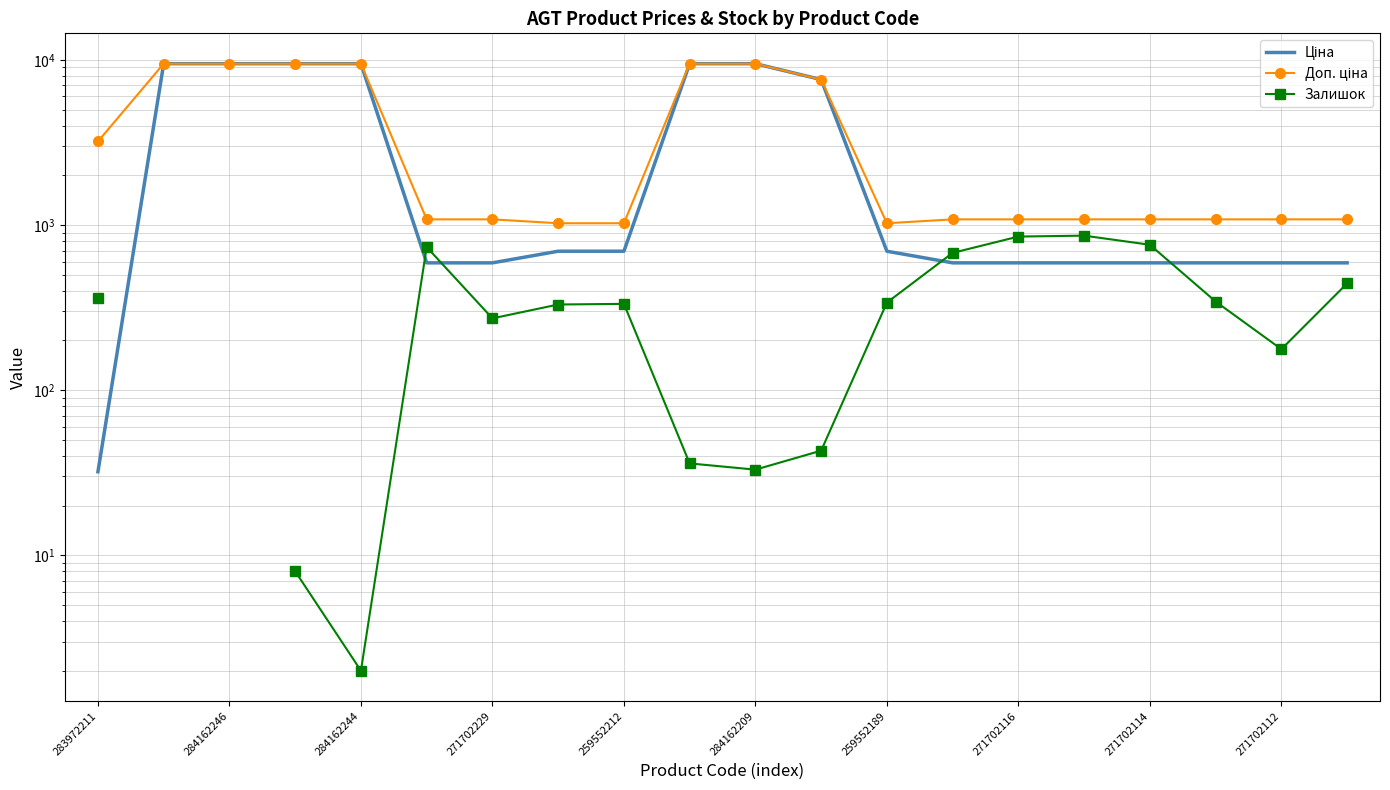

What is the label of the 19th point from the right?

284162246